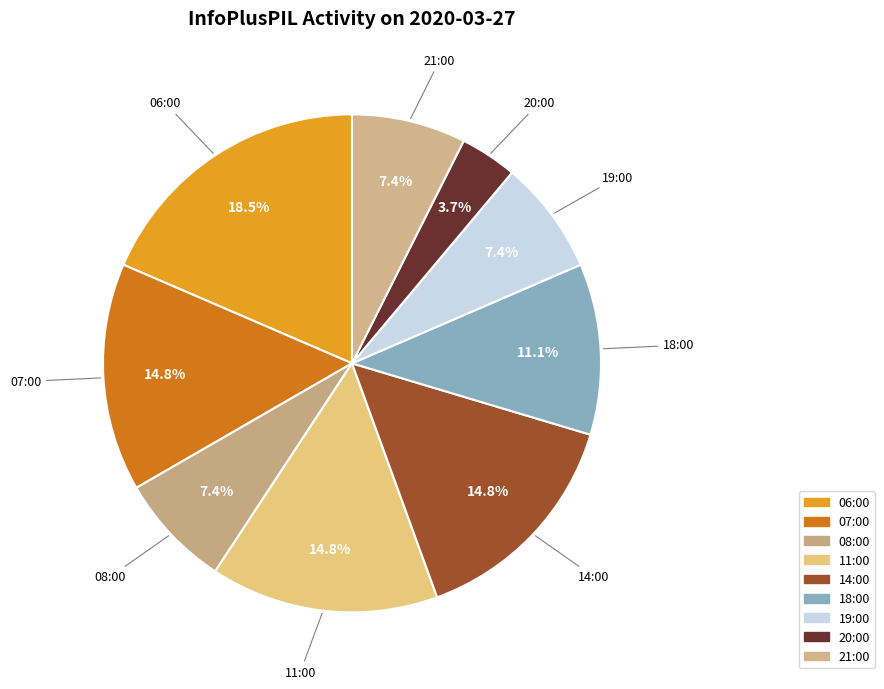

The 06:00 slice represents 32% of the pie. True or false?

False